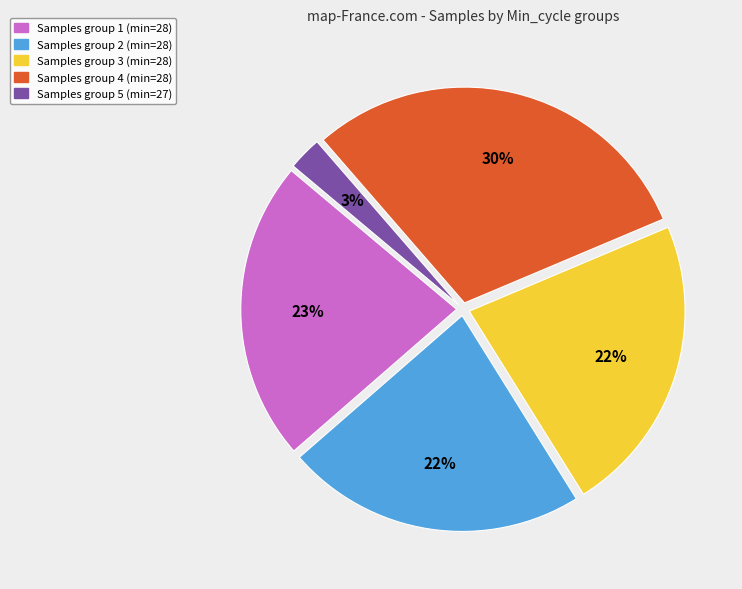

Does any single category account for the majority?

No